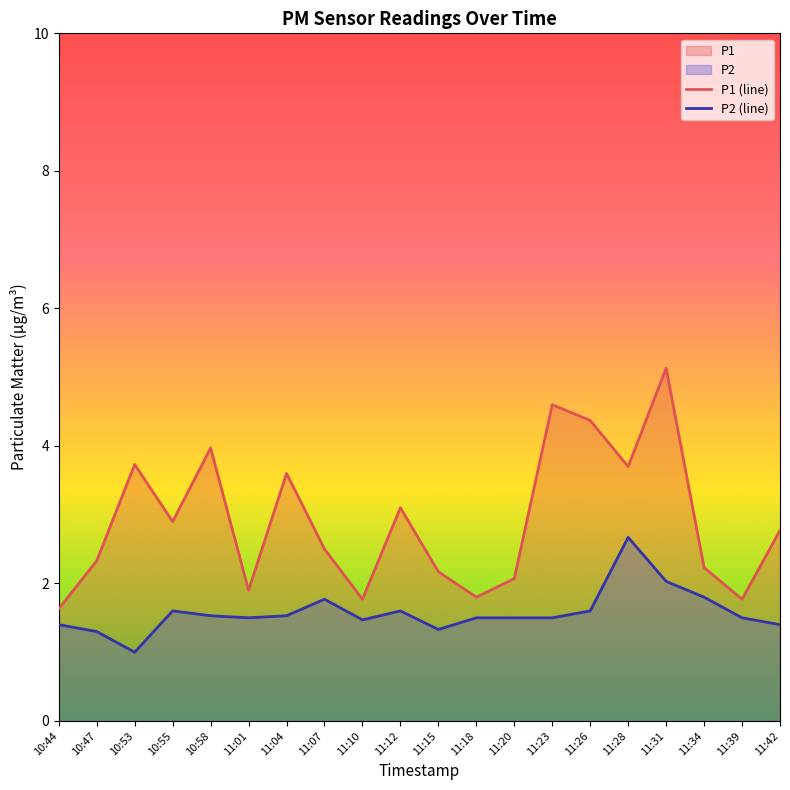

At which category is the sum across all series the highest?

11:31